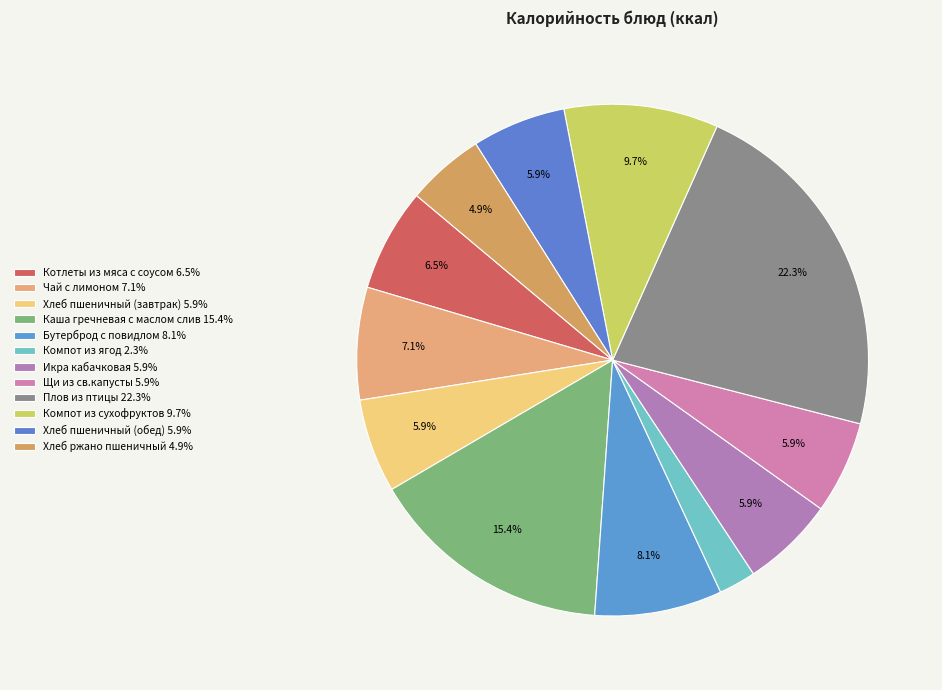

How many slices are in this pie chart?

12